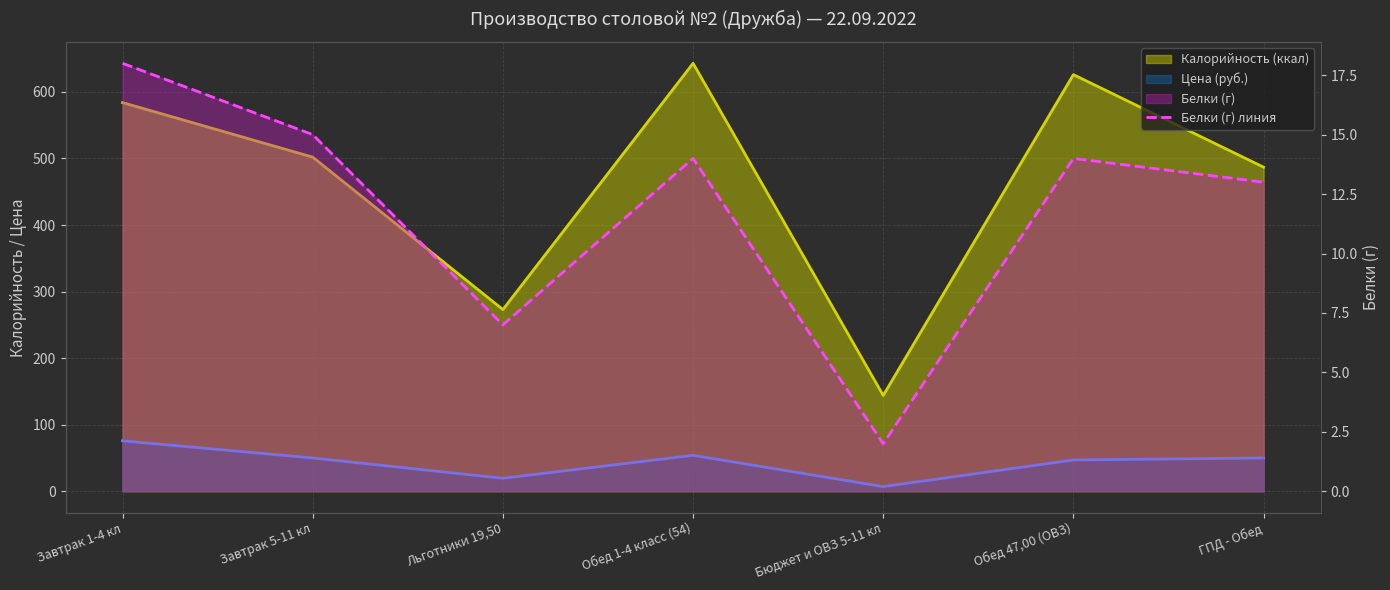

What is the change in value from Завтрак 5-11 кл to Бюджет и ОВЗ 5-11 кл?

-13